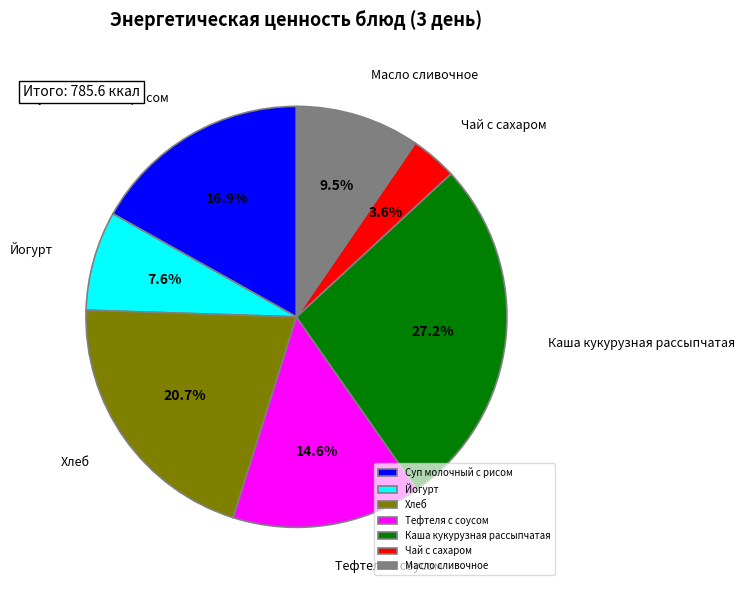

Count the number of slices in the pie.

7